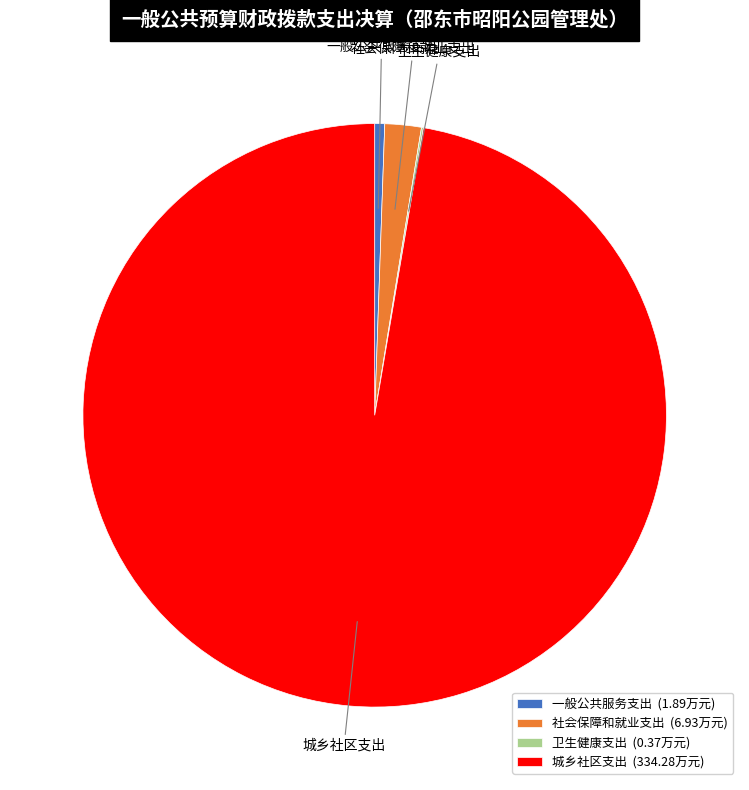

Is the sum of 一般公共服务支出 and 城乡社区支出 greater than half?

Yes